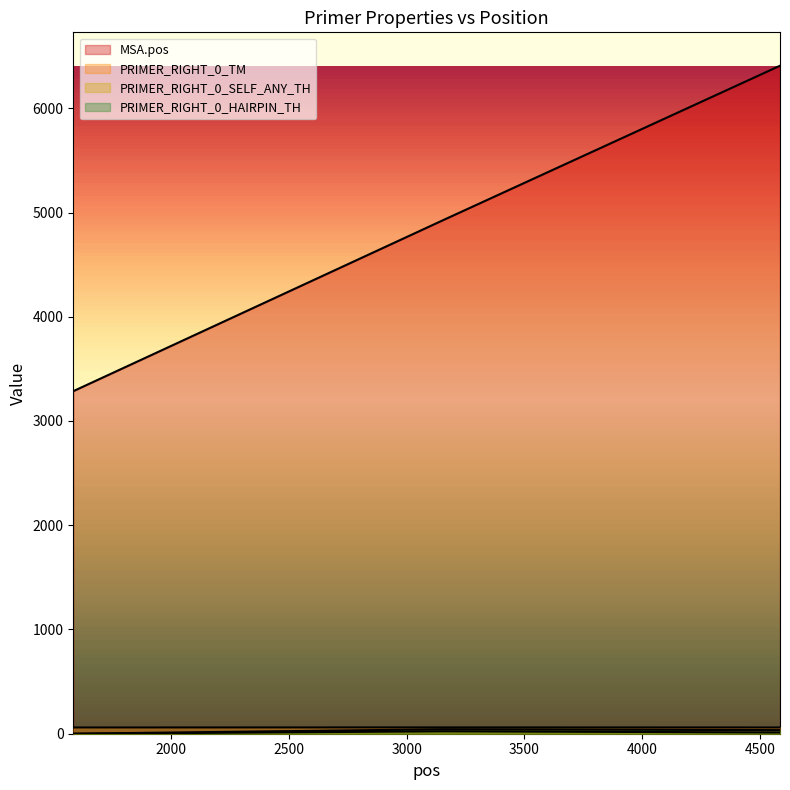

At which label does PRIMER_RIGHT_0_TM reach its minimum?

1583